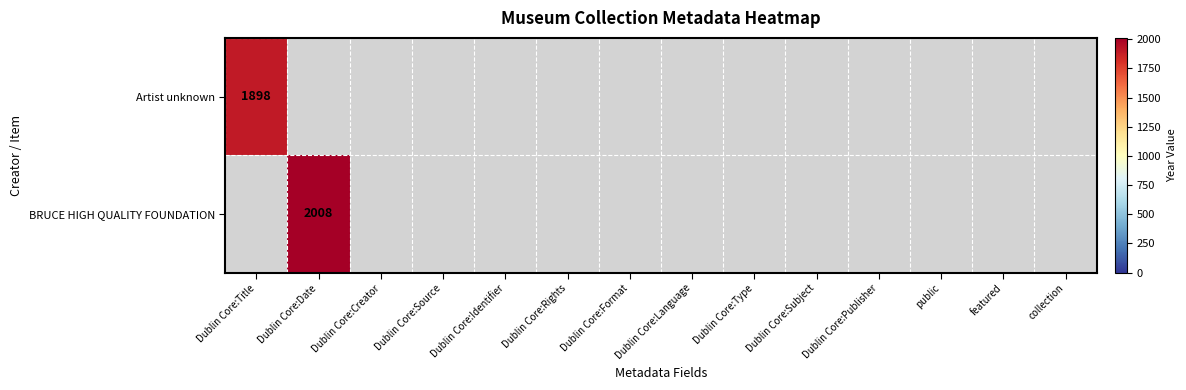

Is it true that BRUCE HIGH QUALITY FOUNDATION equals 2008 at Dublin Core:Date?

True